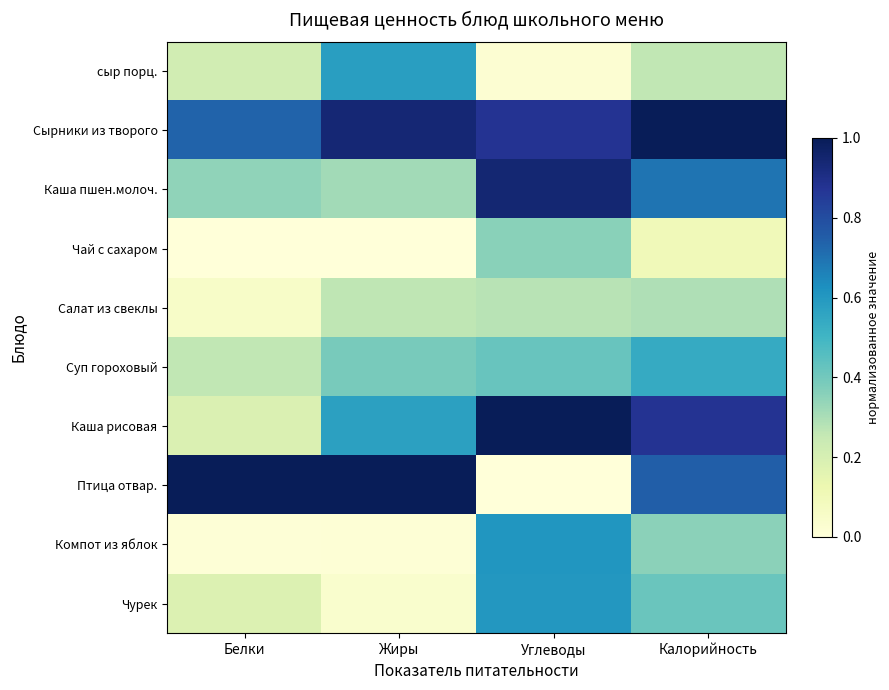

Between Жиры and Углеводы, which series saw the biggest shift?

Птица отвар.